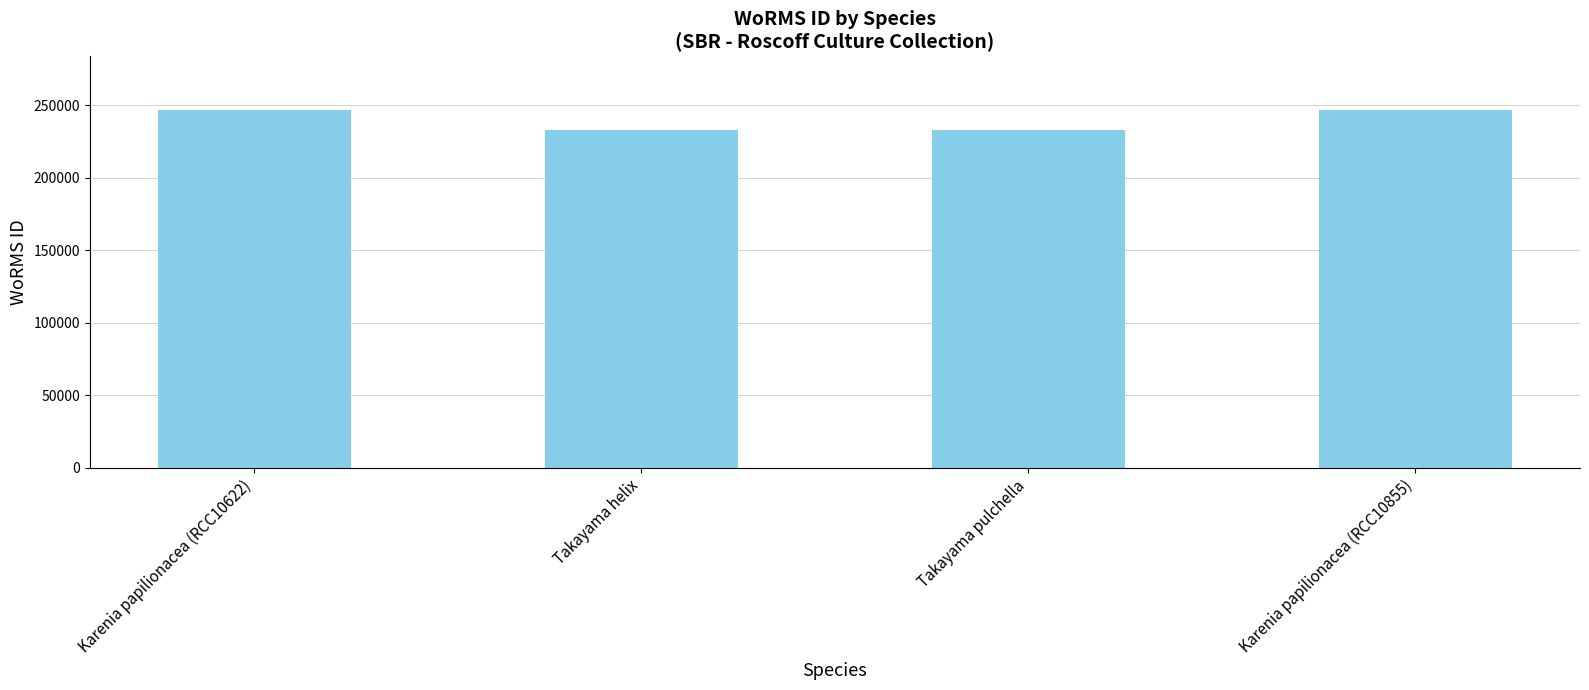

What position from the left is Takayama helix?

2